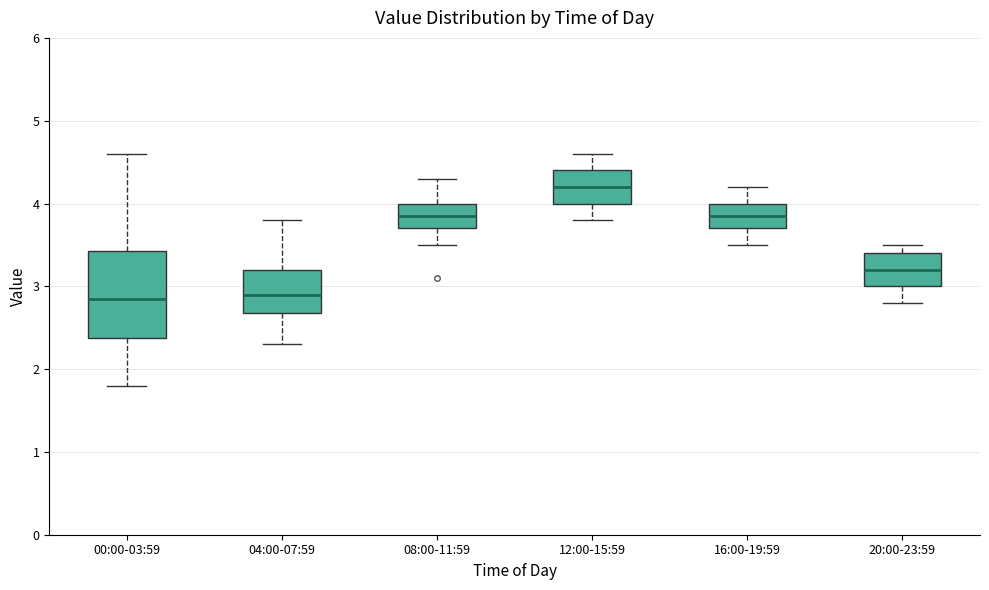

Reading left to right, transcribe this box plot: for each box, give where its median line is, the range the box spans, and where its two whiskers end, as read against the y-axis. The values are not printed on the chart, so give them approximately, as read against the axis.

00:00-03:59: median 2.9, box 2.4 to 3.4, whiskers 1.8 to 4.6
04:00-07:59: median 2.9, box 2.7 to 3.2, whiskers 2.3 to 3.8
08:00-11:59: median 3.9, box 3.7 to 4.0, whiskers 3.5 to 4.3
12:00-15:59: median 4.2, box 4.0 to 4.4, whiskers 3.8 to 4.6
16:00-19:59: median 3.9, box 3.7 to 4.0, whiskers 3.5 to 4.2
20:00-23:59: median 3.2, box 3.0 to 3.4, whiskers 2.8 to 3.5